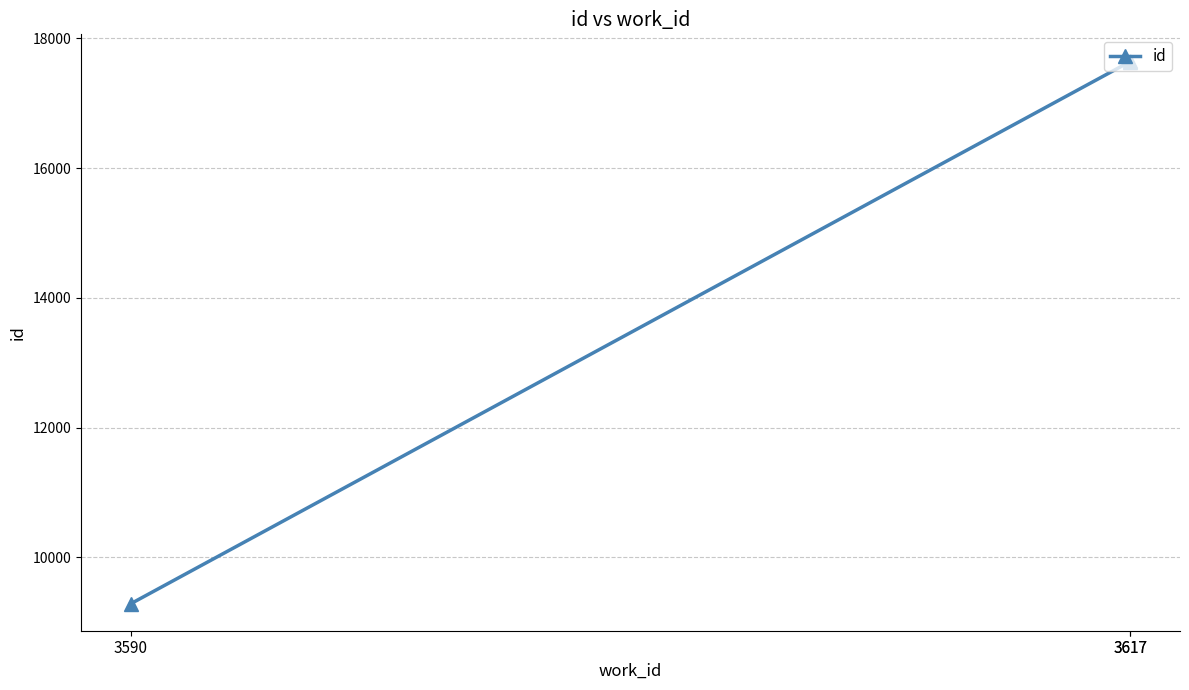

Is it true that the value at 3617 is 17643?

True